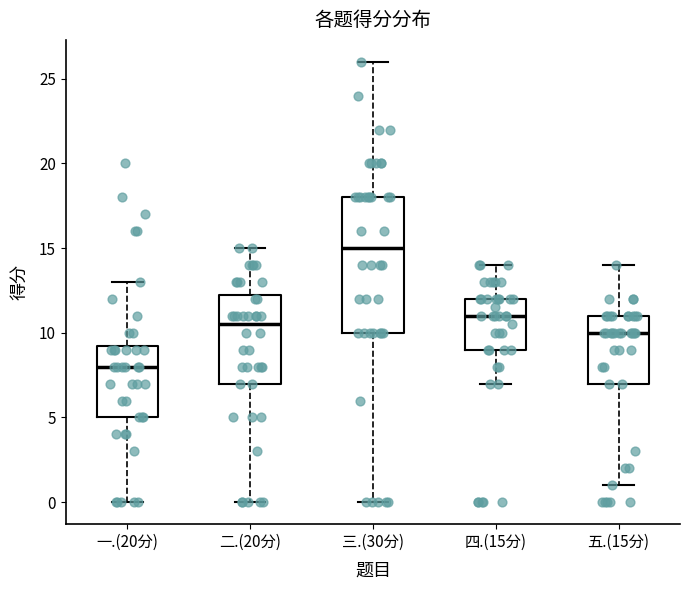

Where does the median line of the box for 三.(30分) sit on the y-axis? The values are not printed on the chart, so give them approximately, as read against the axis.

15.0